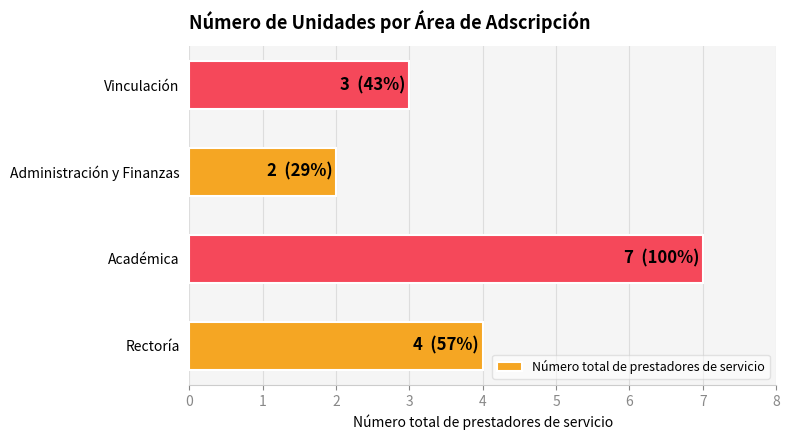

Reading bottom to top, list all the values displayed in this chart.

4	7	2	3